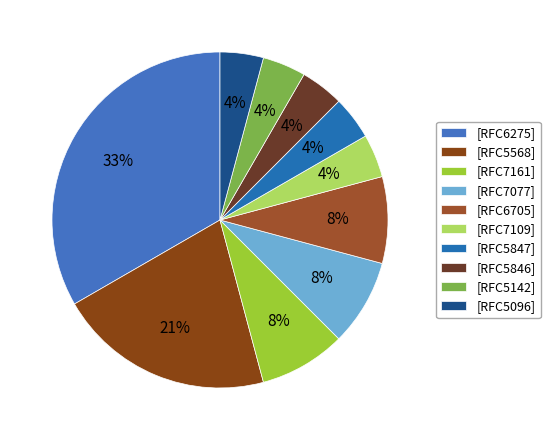

How many segments does this pie chart have?

10